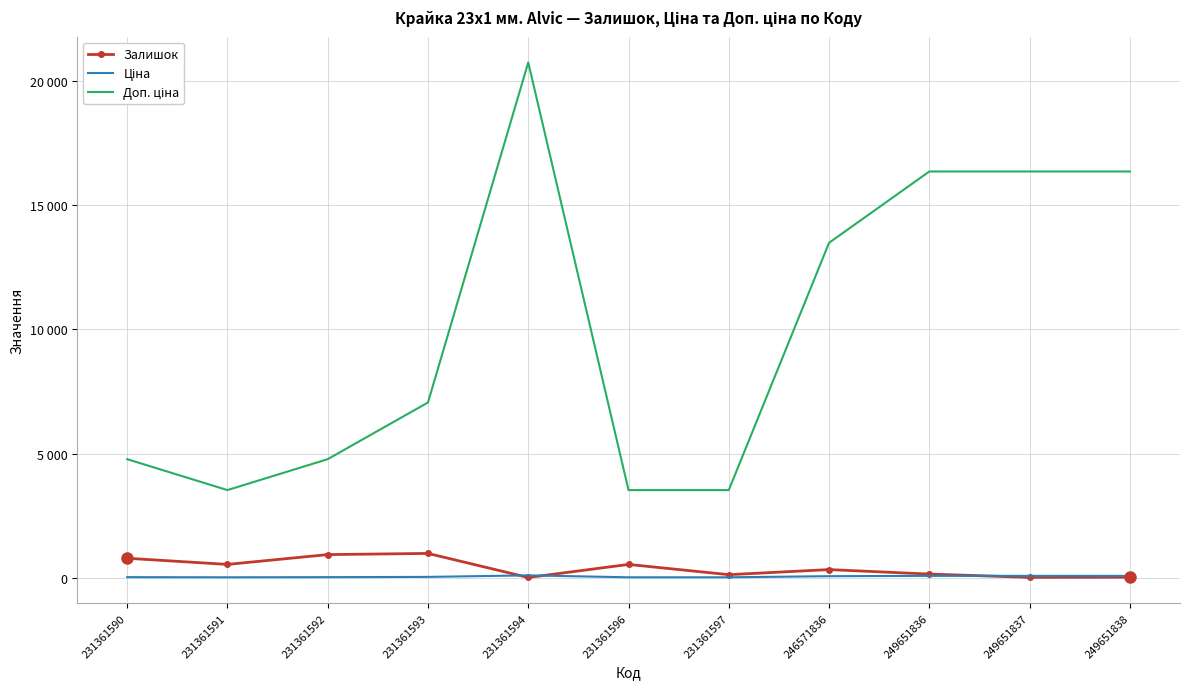

At which label is Залишок closest to 492?

231361596